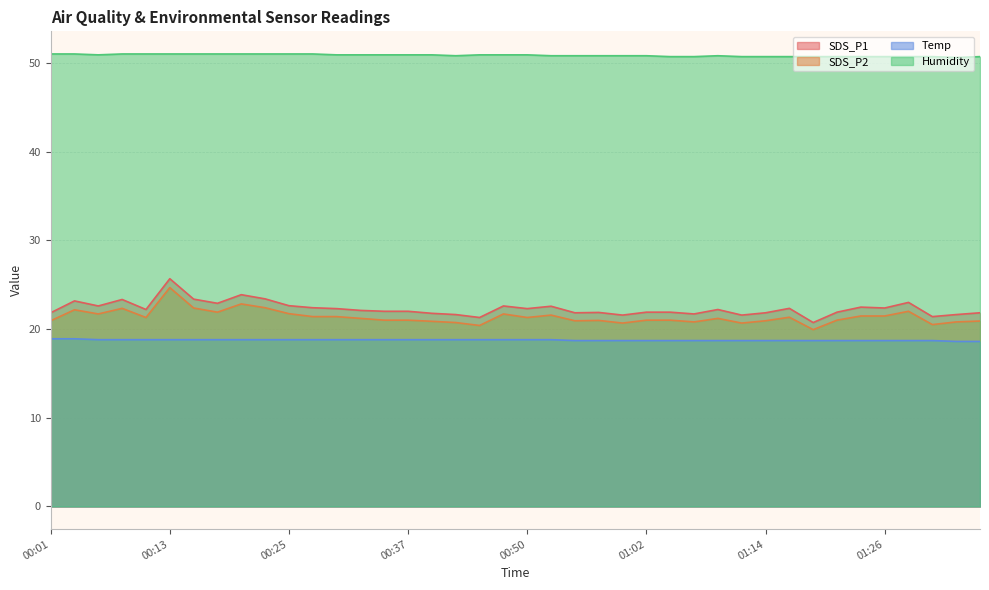

Reading left to right, list all the values displayed in this chart.

SDS_P1: 00:01=21.8	00:03=23.2	00:05=22.6	00:08=23.3	00:10=22.2	00:13=25.7	00:15=23.4	00:18=22.9	00:20=23.9	00:23=23.4	00:25=22.6	00:28=22.4	00:30=22.3	00:32=22.1	00:35=22.0	00:37=22.0	00:40=21.8	00:42=21.6	00:45=21.3	00:47=22.6	00:50=22.3	00:52=22.6	00:54=21.8	00:57=21.9	00:59=21.6	01:02=21.9	01:04=21.9	01:07=21.7	01:09=22.2	01:12=21.6	01:14=21.8	01:17=22.3	01:19=20.7	01:21=21.9	01:24=22.5	01:26=22.4	01:29=23.0	01:31=21.4	01:34=21.6	01:36=21.8
SDS_P2: 00:01=20.9	00:03=22.2	00:05=21.7	00:08=22.3	00:10=21.3	00:13=24.7	00:15=22.4	00:18=21.9	00:20=22.8	00:23=22.4	00:25=21.7	00:28=21.4	00:30=21.4	00:32=21.2	00:35=21.0	00:37=21.0	00:40=20.9	00:42=20.7	00:45=20.4	00:47=21.7	00:50=21.3	00:52=21.6	00:54=20.9	00:57=21.0	00:59=20.7	01:02=21.0	01:04=21.0	01:07=20.8	01:09=21.2	01:12=20.7	01:14=20.9	01:17=21.3	01:19=19.9	01:21=21.0	01:24=21.5	01:26=21.5	01:29=22.0	01:31=20.5	01:34=20.8	01:36=20.9
Temp: 00:01=18.9	00:03=18.9	00:05=18.8	00:08=18.8	00:10=18.8	00:13=18.8	00:15=18.8	00:18=18.8	00:20=18.8	00:23=18.8	00:25=18.8	00:28=18.8	00:30=18.8	00:32=18.8	00:35=18.8	00:37=18.8	00:40=18.8	00:42=18.8	00:45=18.8	00:47=18.8	00:50=18.8	00:52=18.8	00:54=18.7	00:57=18.7	00:59=18.7	01:02=18.7	01:04=18.7	01:07=18.7	01:09=18.7	01:12=18.7	01:14=18.7	01:17=18.7	01:19=18.7	01:21=18.7	01:24=18.7	01:26=18.7	01:29=18.7	01:31=18.7	01:34=18.6	01:36=18.6
Humidity: 00:01=51.0	00:03=51.0	00:05=50.9	00:08=51.0	00:10=51.0	00:13=51.0	00:15=51.0	00:18=51.0	00:20=51.0	00:23=51.0	00:25=51.0	00:28=51.0	00:30=50.9	00:32=50.9	00:35=50.9	00:37=50.9	00:40=50.9	00:42=50.8	00:45=50.9	00:47=50.9	00:50=50.9	00:52=50.8	00:54=50.8	00:57=50.8	00:59=50.8	01:02=50.8	01:04=50.7	01:07=50.7	01:09=50.8	01:12=50.7	01:14=50.7	01:17=50.7	01:19=50.7	01:21=50.7	01:24=50.7	01:26=50.7	01:29=50.7	01:31=50.7	01:34=50.6	01:36=50.7